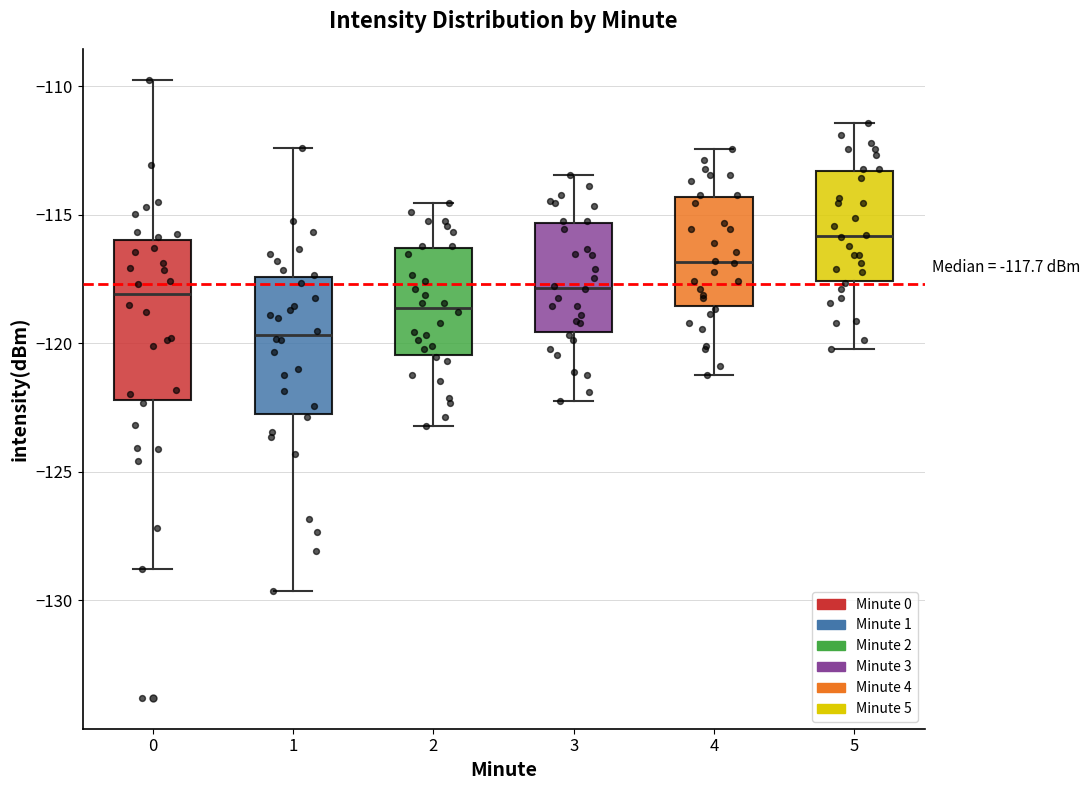

Which box's median line is the highest?

5